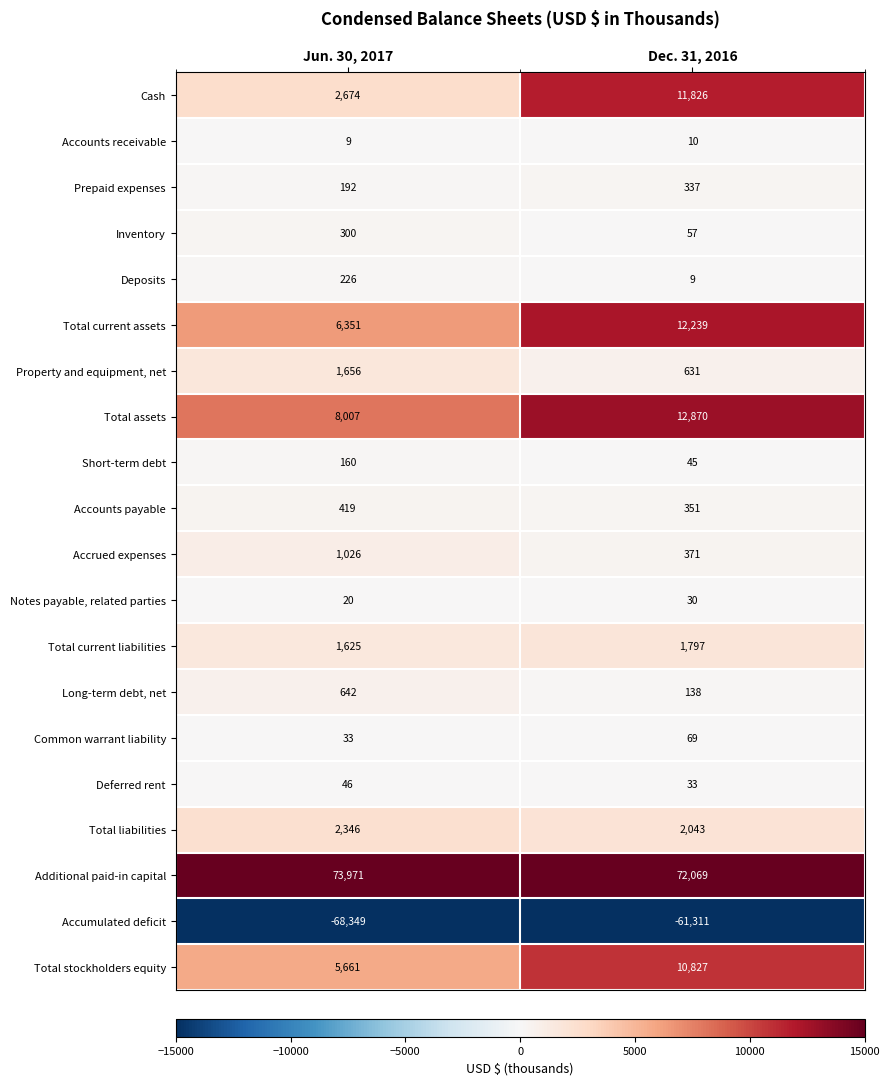

How many categories are shown in the chart?

2